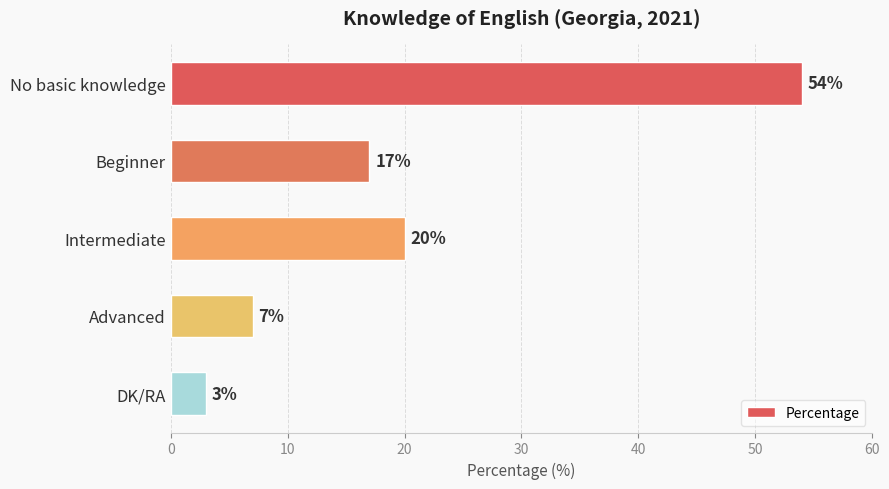

What is the average value?

20